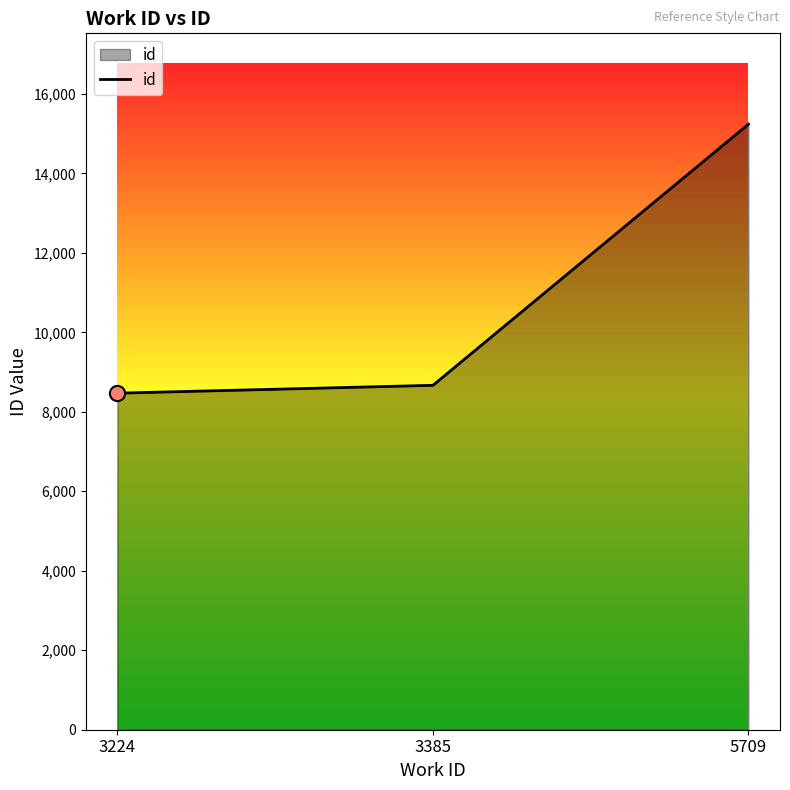

What is the change in value from 3224 to 5709?

+6769